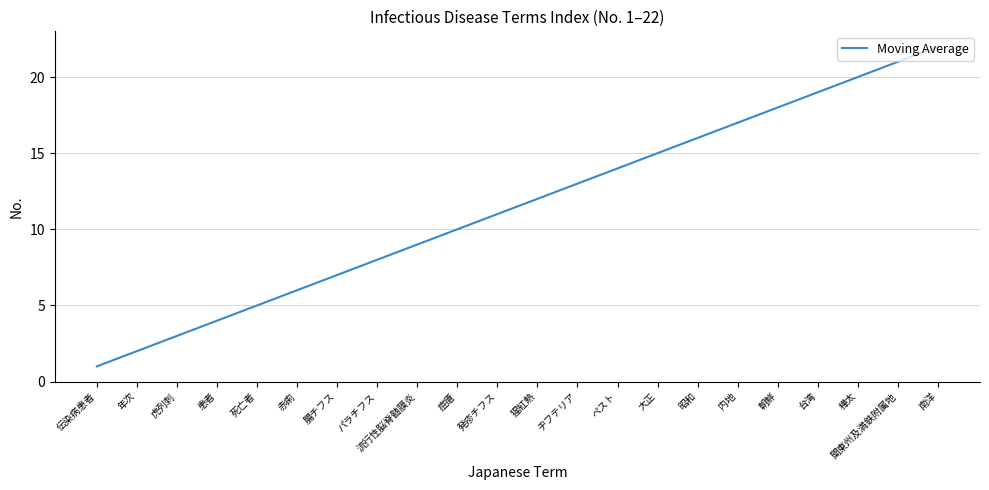

What is the smallest value displayed?

1